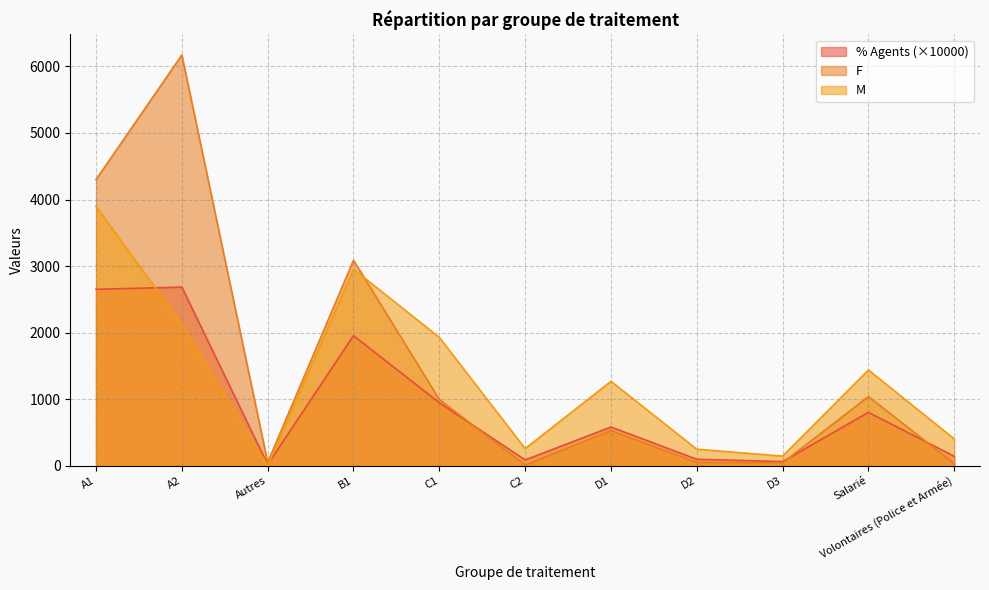

List the labels in order of % Agents value, largest first.

A2, A1, B1, C1, Salarié, D1, Volontaires (Police et Armée), D2, C2, D3, Autres